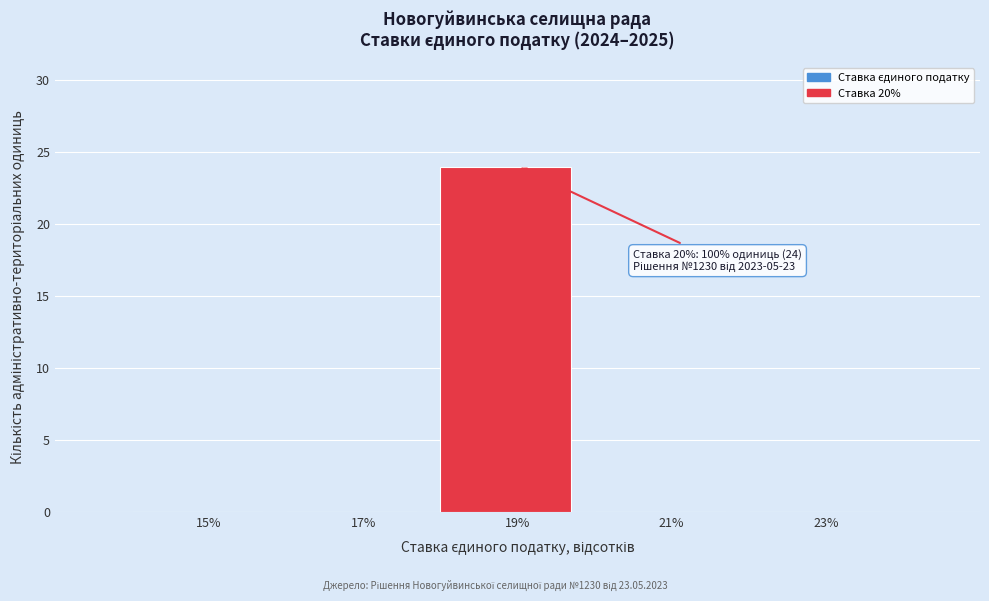

Reading left to right, list all the values displayed in this chart.

15%=0	17%=0	19%=24	21%=0	23%=0